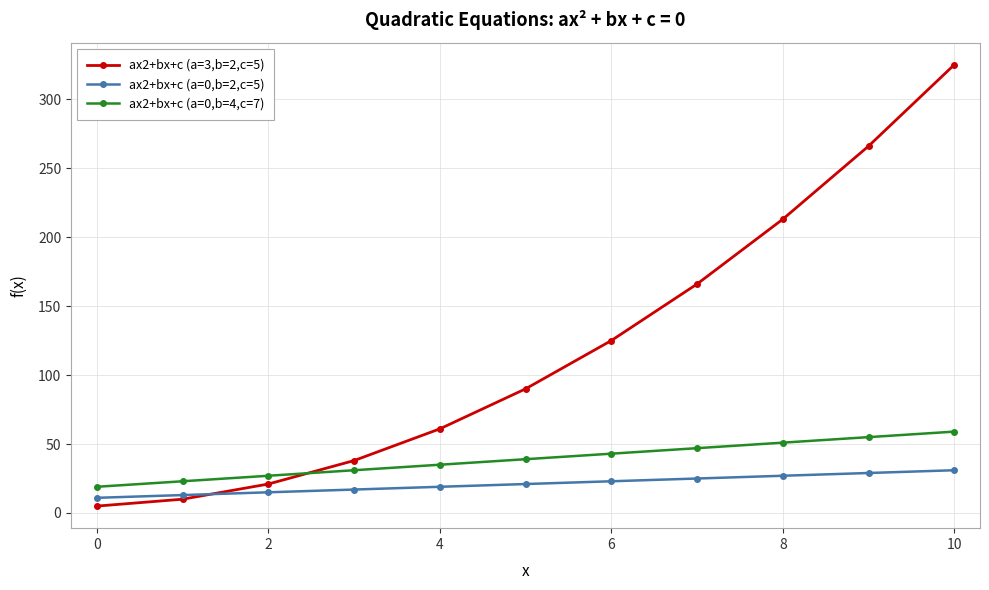

True or false: ax2+bx+c (a=0,b=2,c=5) and ax2+bx+c (a=0,b=4,c=7) intersect in this chart.

False